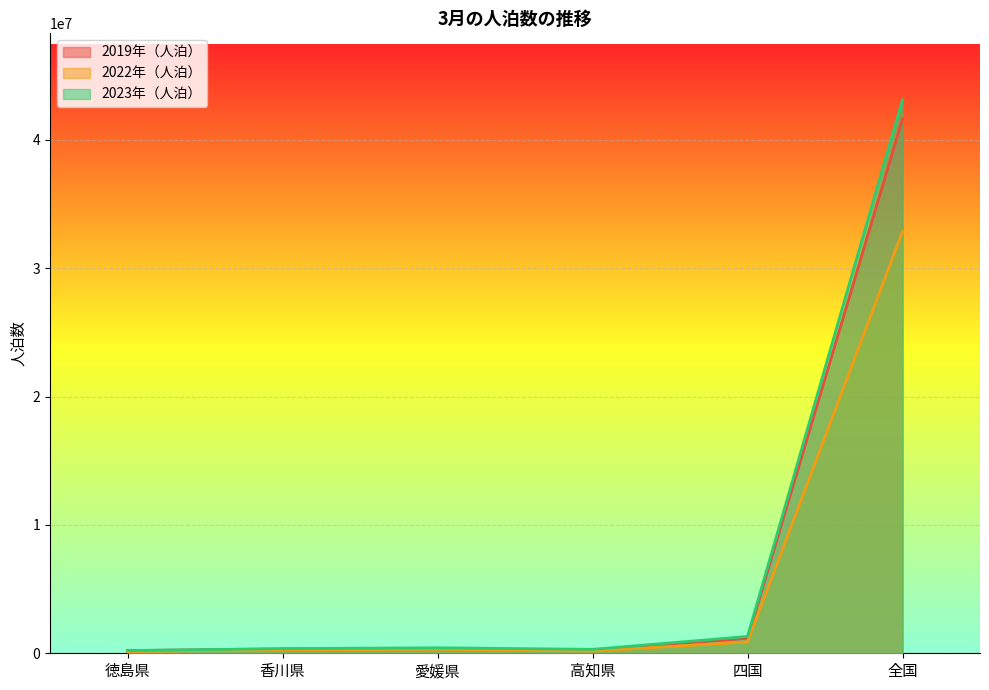

Where is the first local minimum for 2019年（人泊）?

高知県